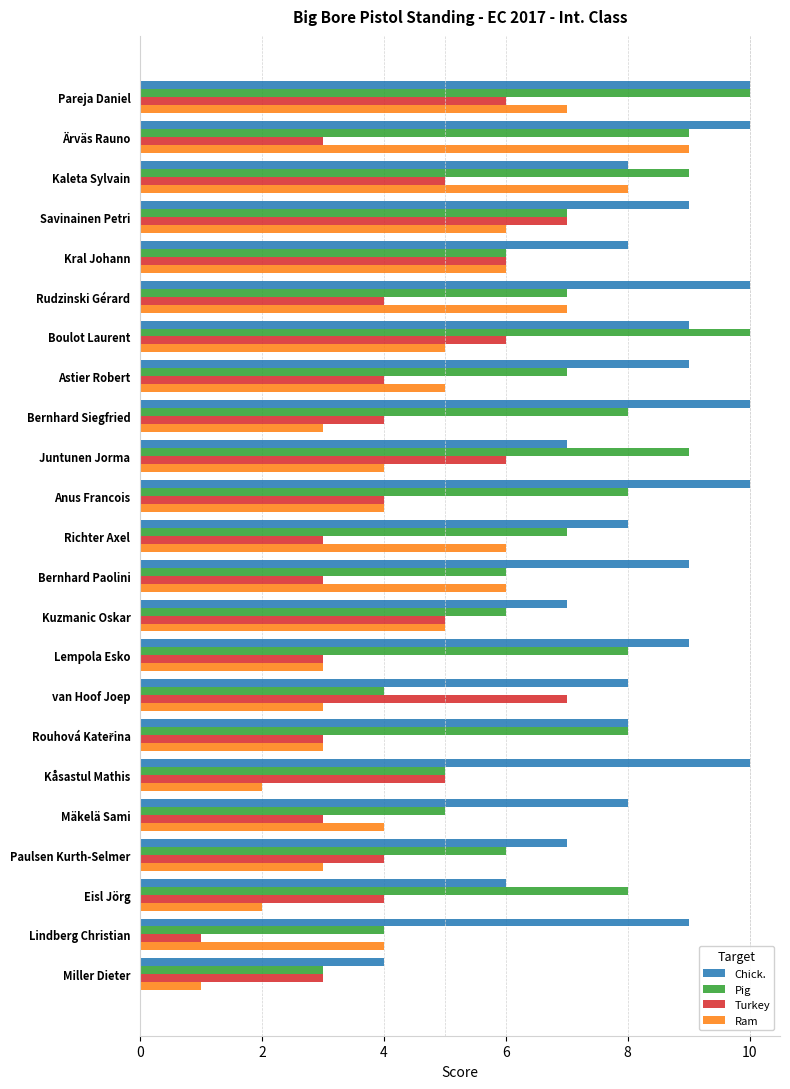

What is the maximum value shown in the chart?

10